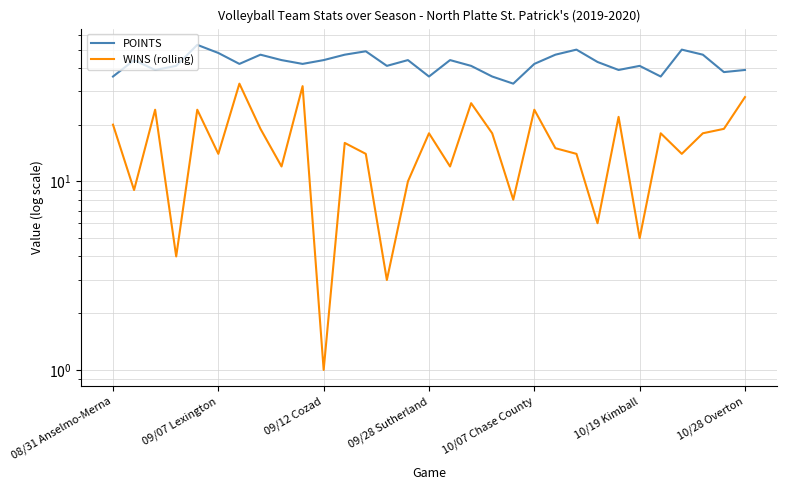

What is the label of the 18th point from the left?

17